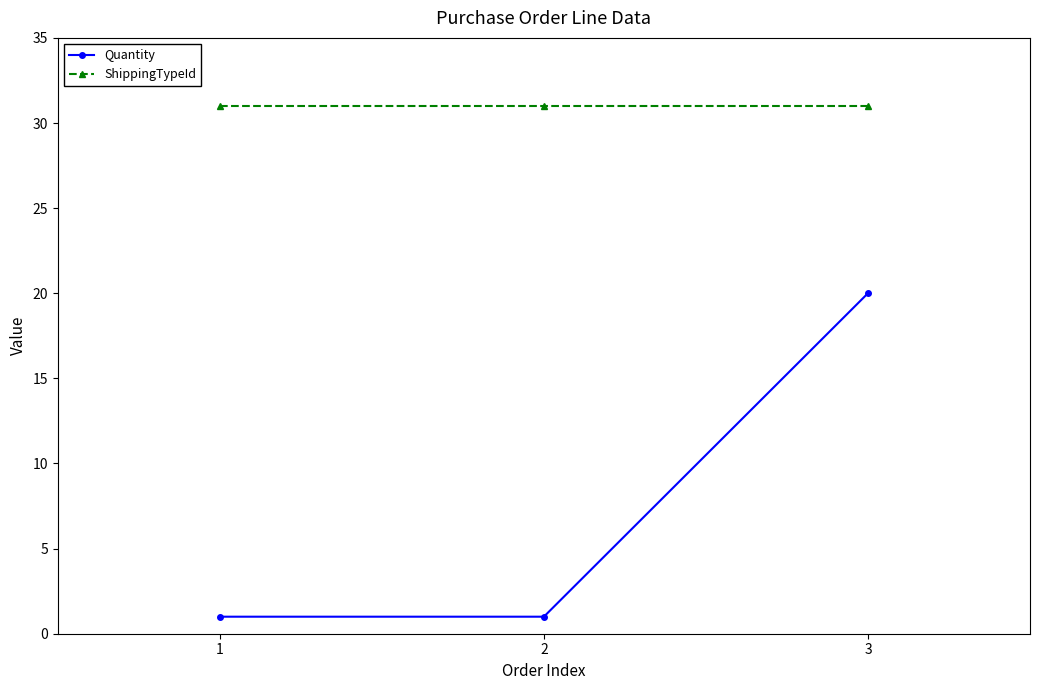

Does the chart display data point markers on the line(s)?

Yes